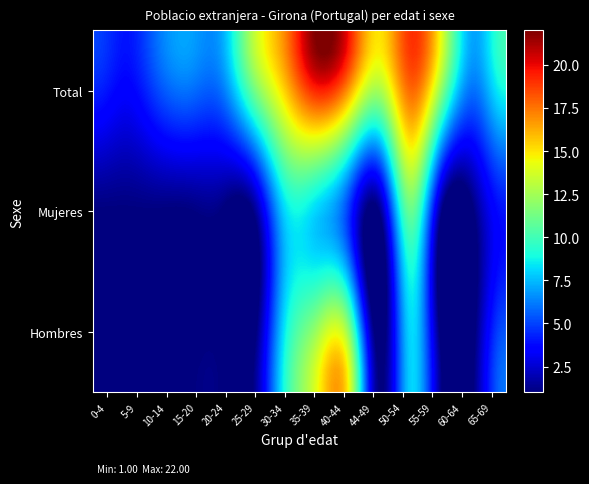

At how many categories does at least one series exceed 14?

5